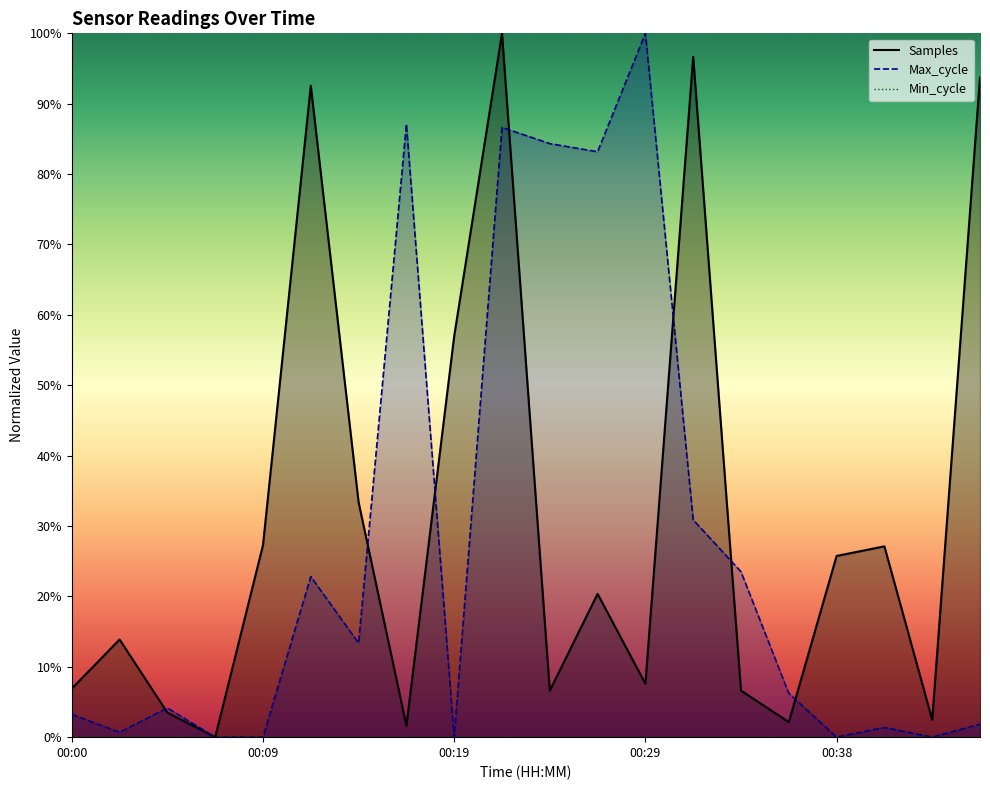

The Samples series shows 0.1 at 00:00. True or false?

True